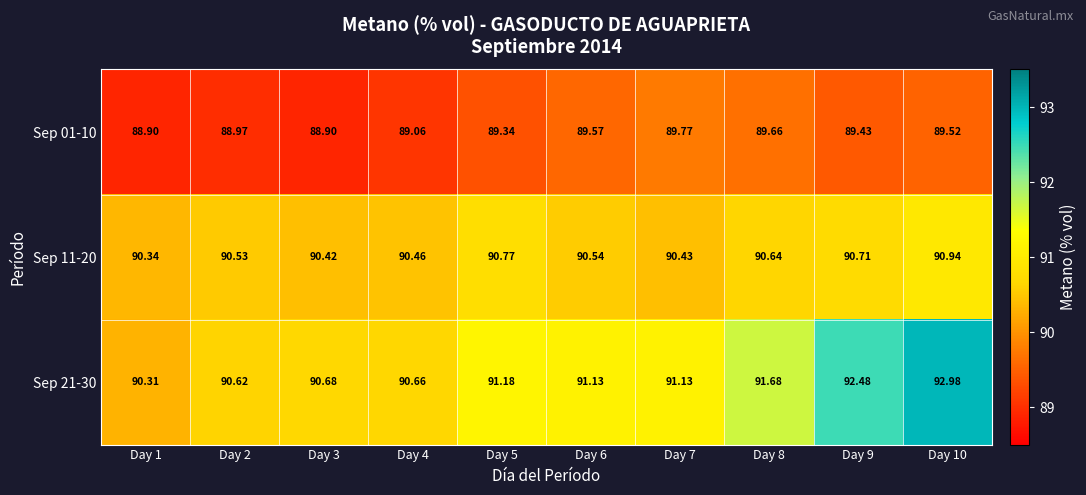

Reading left to right, list all the values displayed in this chart.

Sep 01-10: Day 1=88.9	Day 2=89.0	Day 3=88.9	Day 4=89.1	Day 5=89.3	Day 6=89.6	Day 7=89.8	Day 8=89.7	Day 9=89.4	Day 10=89.5
Sep 11-20: Day 1=90.3	Day 2=90.5	Day 3=90.4	Day 4=90.5	Day 5=90.8	Day 6=90.5	Day 7=90.4	Day 8=90.6	Day 9=90.7	Day 10=90.9
Sep 21-30: Day 1=90.3	Day 2=90.6	Day 3=90.7	Day 4=90.7	Day 5=91.2	Day 6=91.1	Day 7=91.1	Day 8=91.7	Day 9=92.5	Day 10=93.0